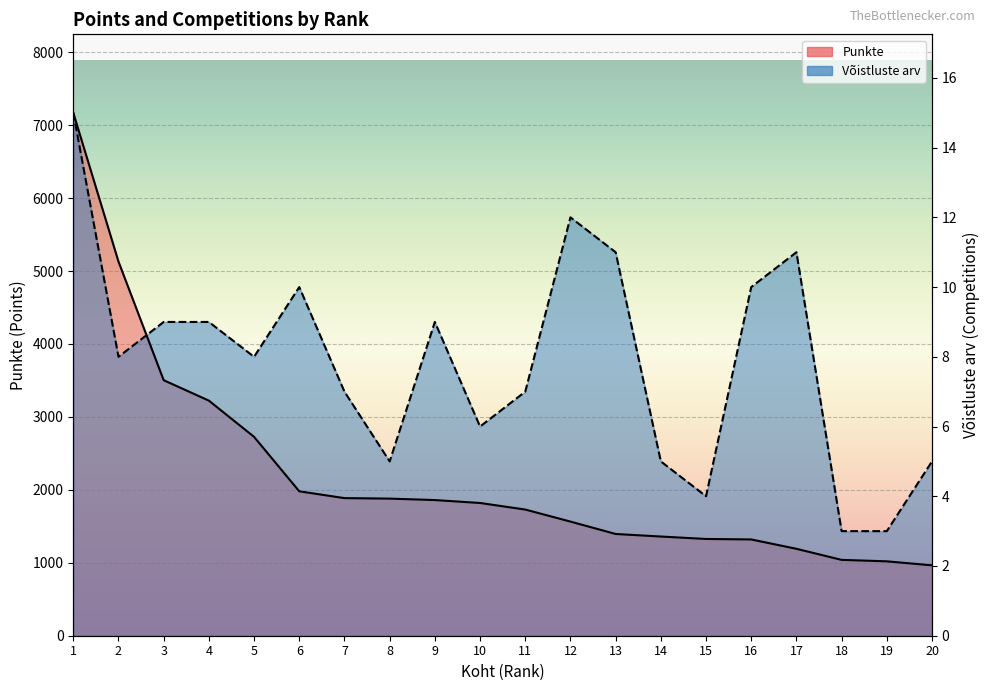

What is the value of the Võistluste arv point at the 9th from the left?

4302.0